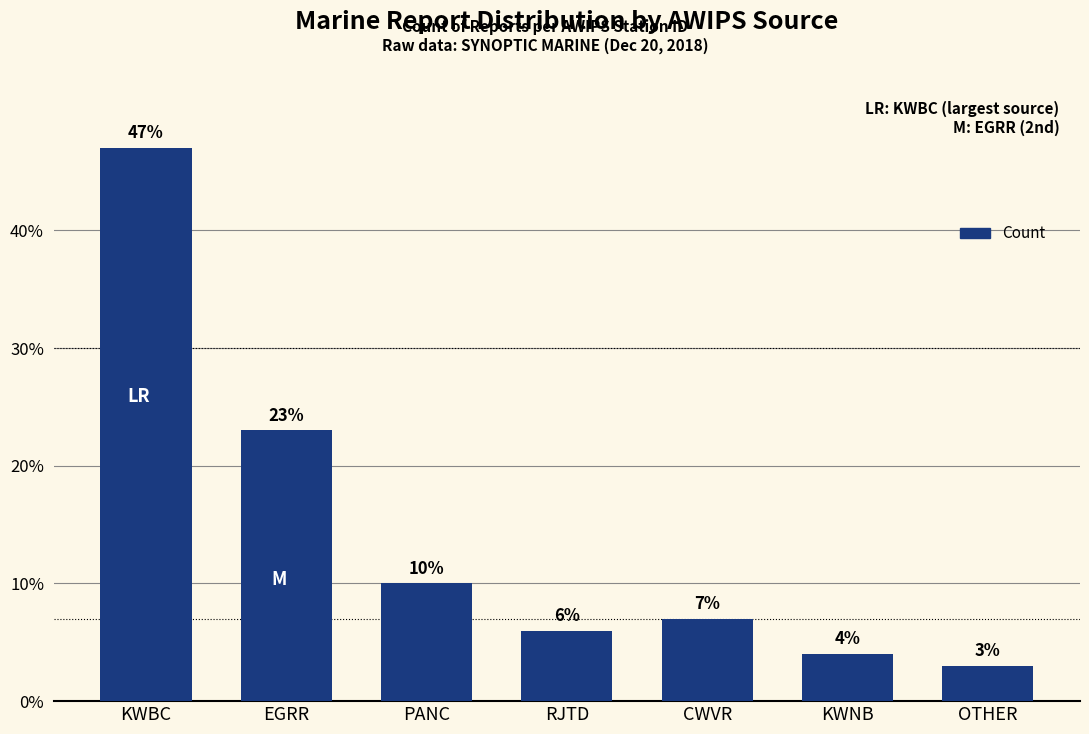

What is the smallest value displayed?

3.0